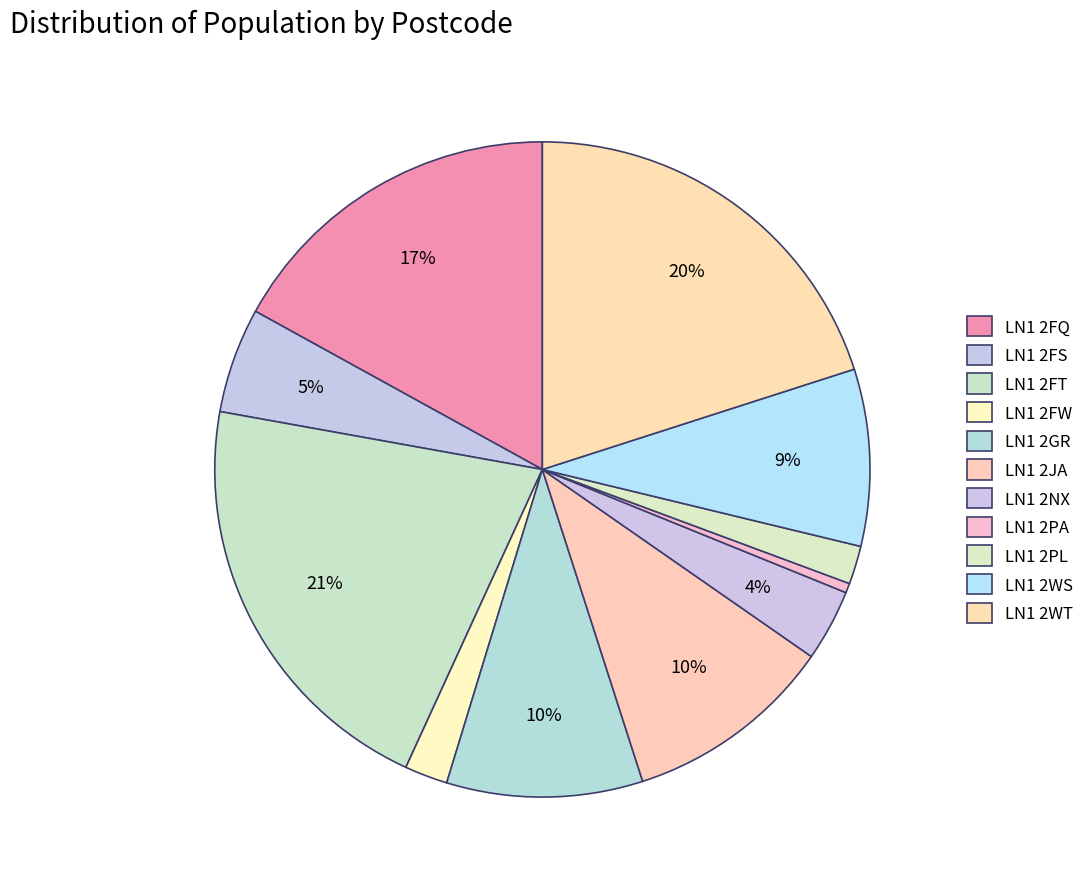

To the nearest percent, what is the difference between the LN1 2FW and LN1 2FS slice percentages?

3%